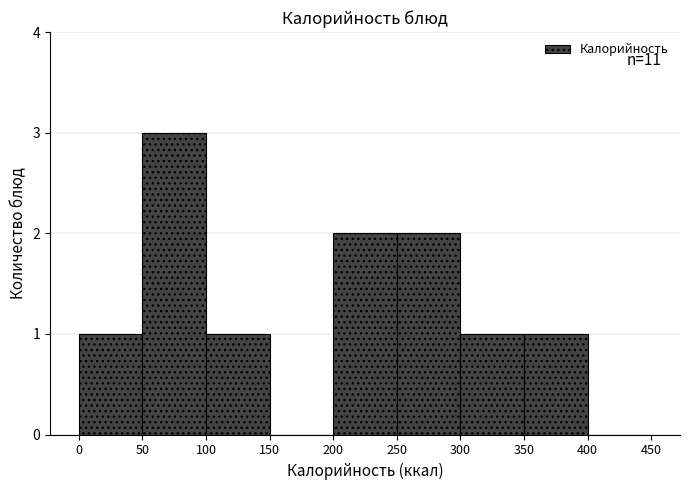

Which range on the x-axis has the tallest bar?

50 to 100